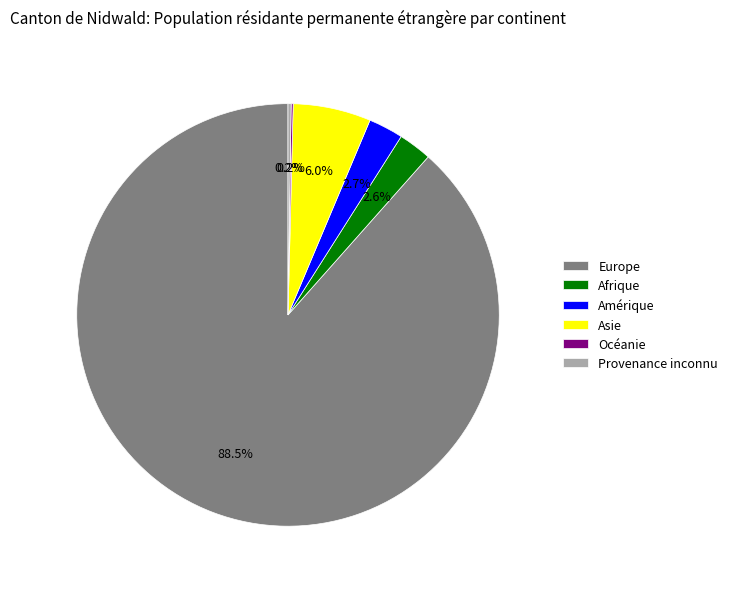

How much of the chart is everything except Asie?

94.0%